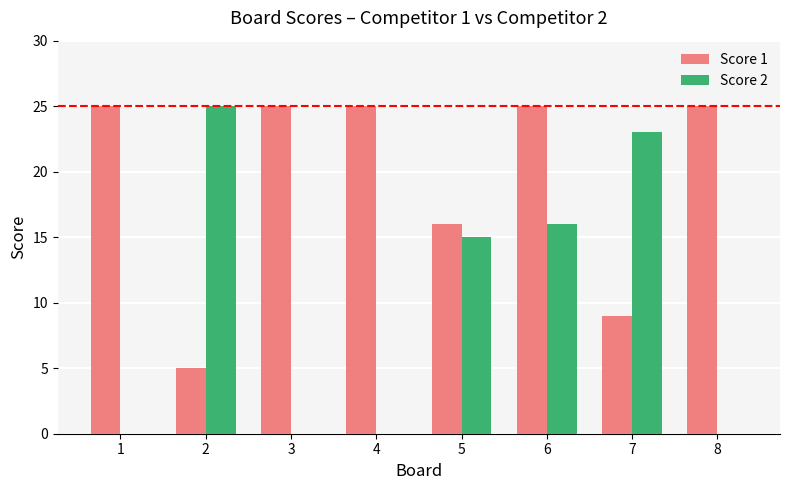

At which category is the sum across all series the highest?

6